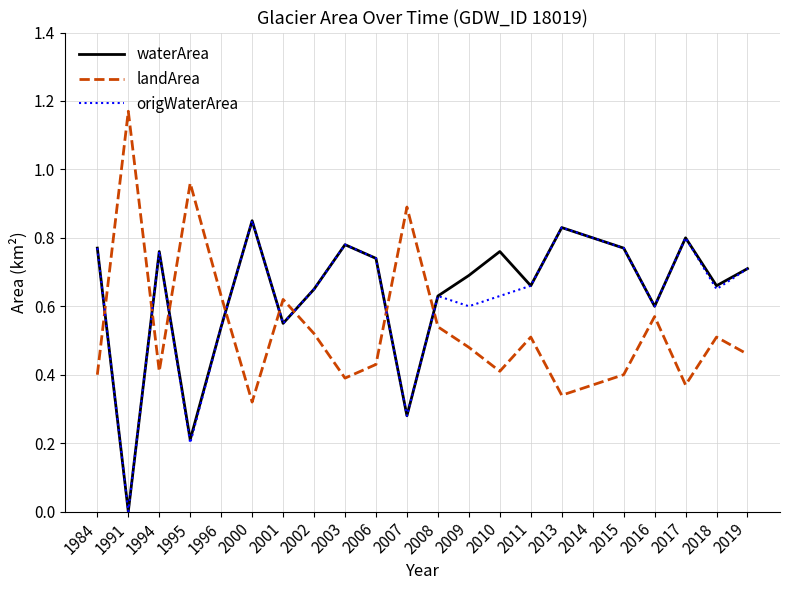

What is the total value across all series at 2011?

1.8